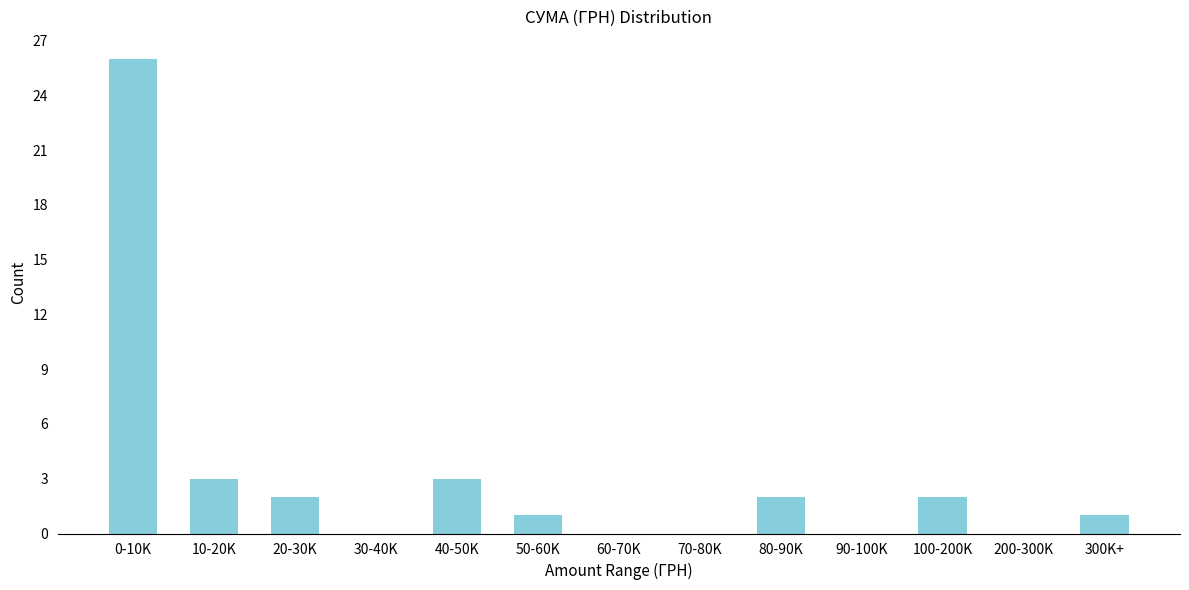

Reading left to right, extract all data points from this chart.

0-10K=26	10-20K=3	20-30K=2	30-40K=0	40-50K=3	50-60K=1	60-70K=0	70-80K=0	80-90K=2	90-100K=0	100-200K=2	200-300K=0	300K+=1